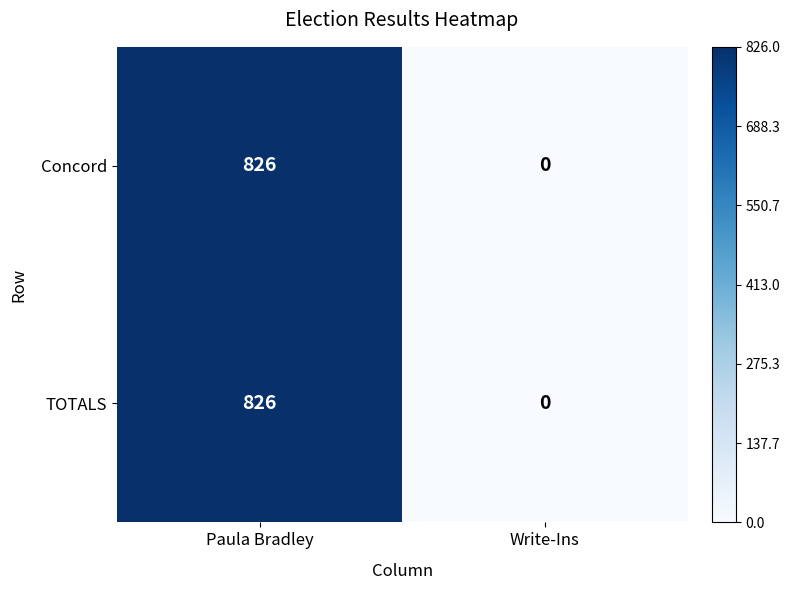

What is the difference between the Concord values at Write-Ins and Paula Bradley?

826